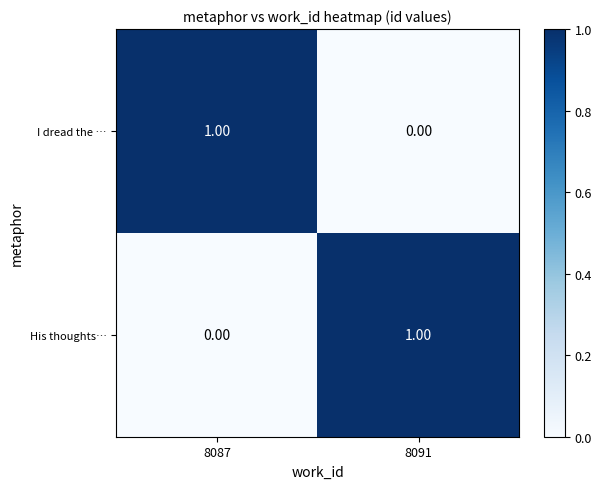

Is the value of I dread the … at 8091 greater than the value of His thoughts… at 8091?

No